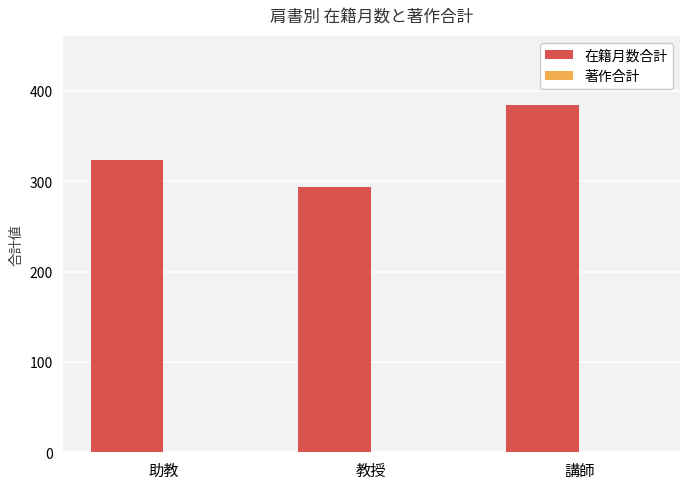

What is the average value?

334